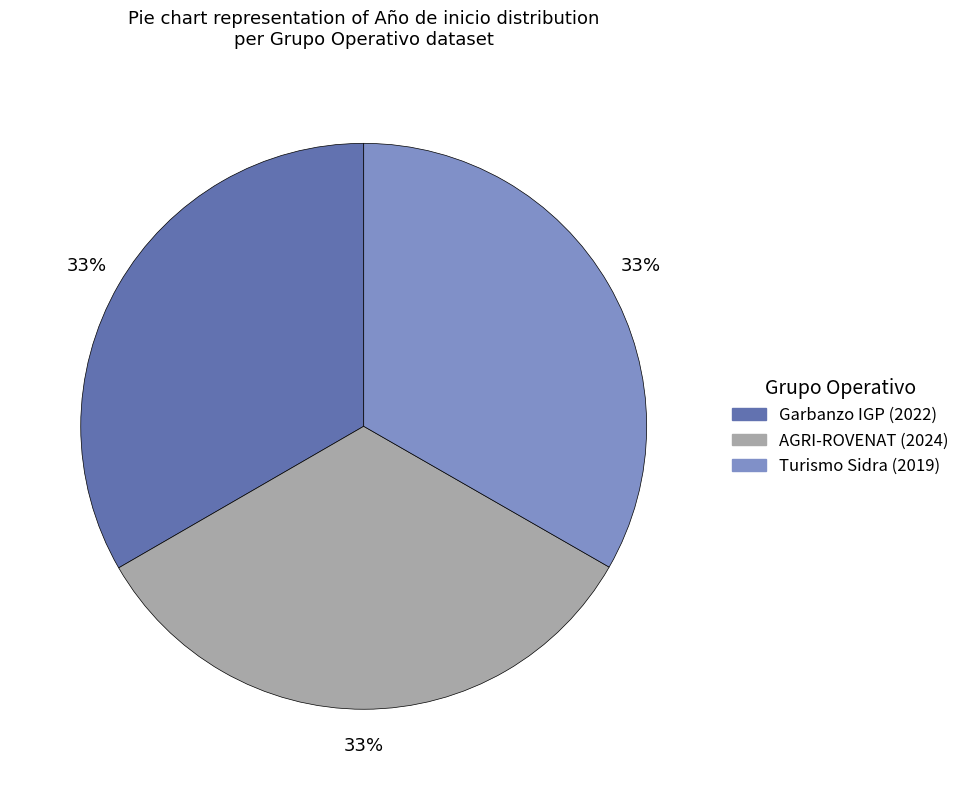

What percentage is the Garbanzo IGP (2022) slice, to the nearest percent?

33%